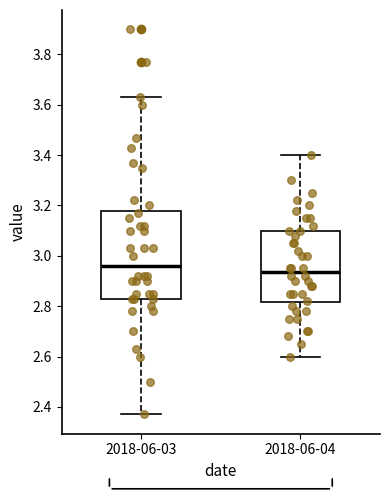

Which box is the tallest, from its lower edge to its upper edge?

2018-06-03